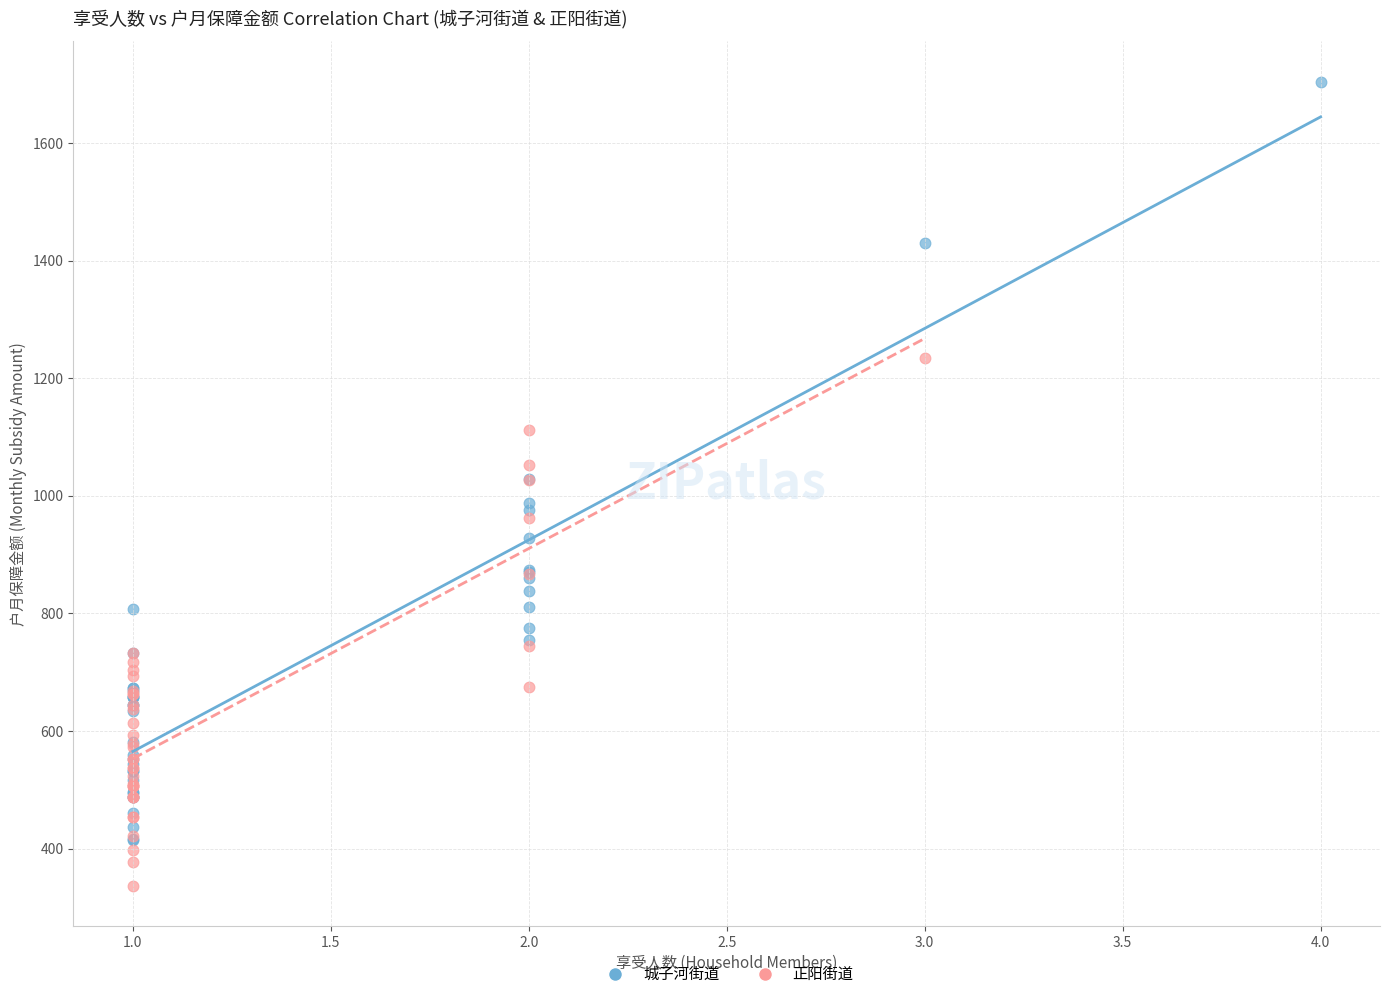

Which series reaches the minimum Y coordinate?

正阳街道